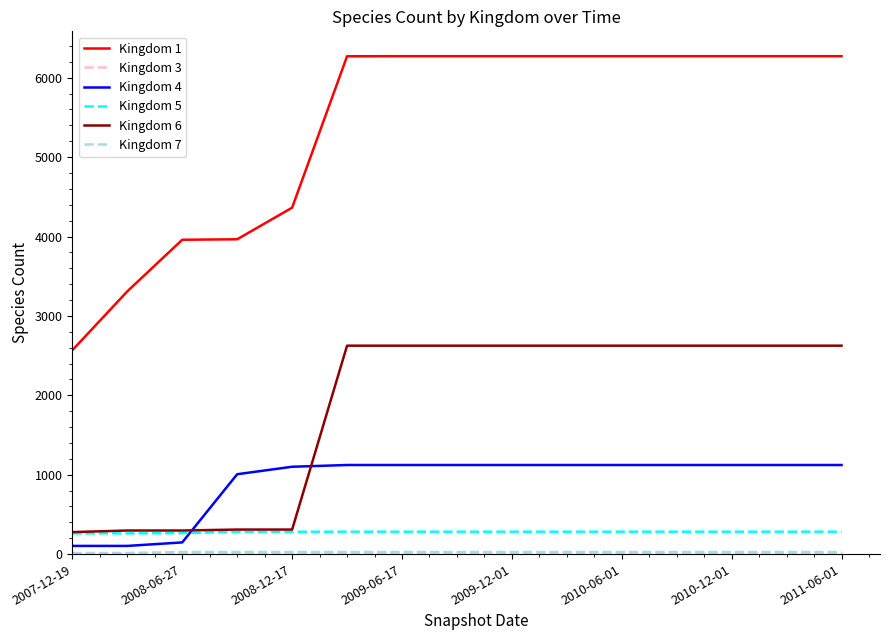

Does the chart have visible grid lines?

No